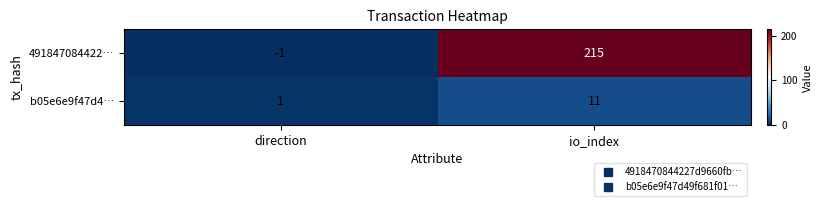

At io_index, list the series in order from smallest to largest.

b05e6e9f47d4…, 491847084422…